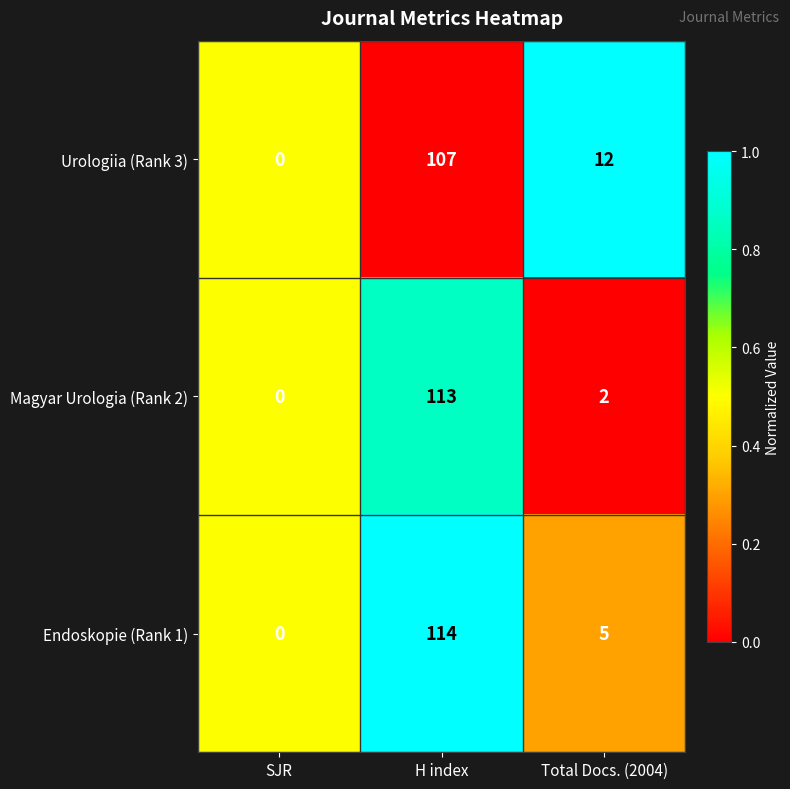

What is the average value of the Magyar Urologia (Rank 2) series?

38